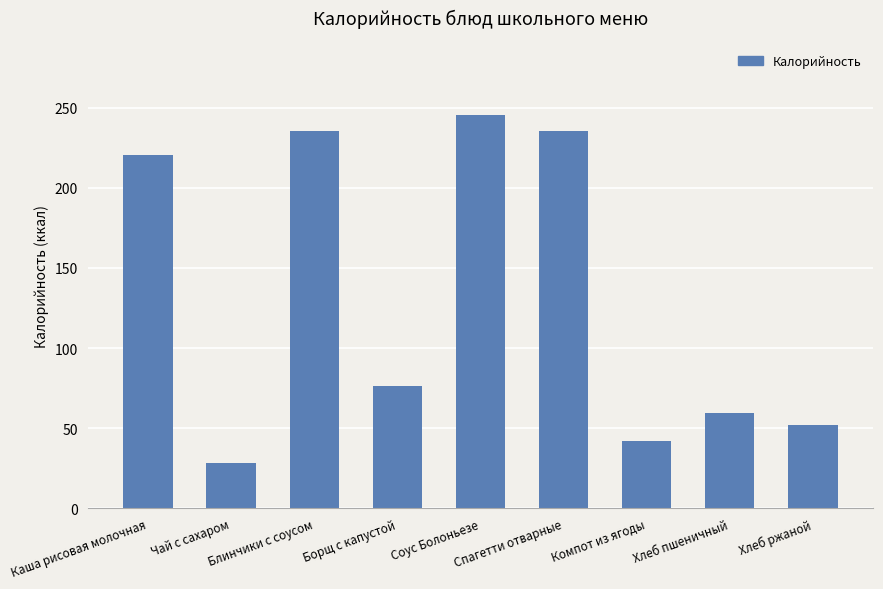

What is the value of the 7th bar from the left?

42.1